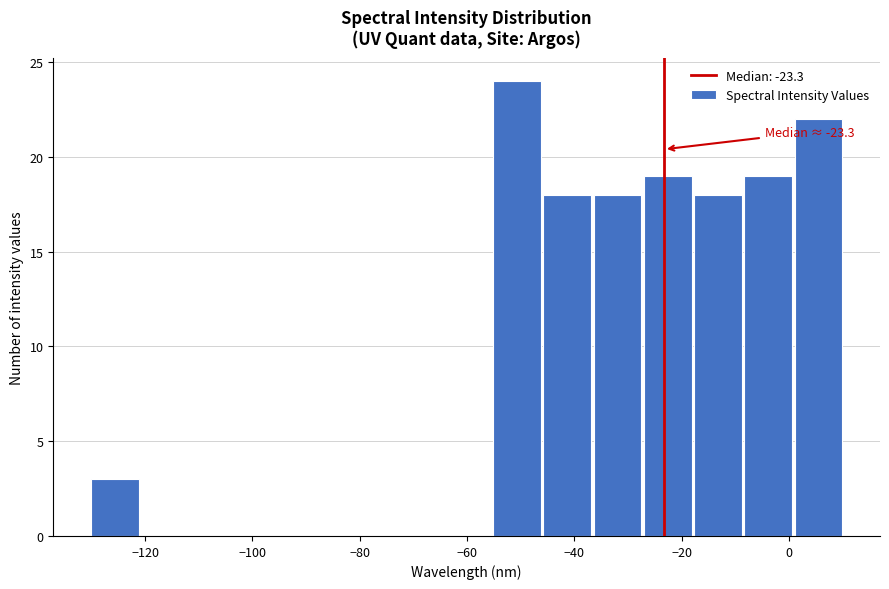

Over which range of the x-axis is the bar tallest?

-56 to -46